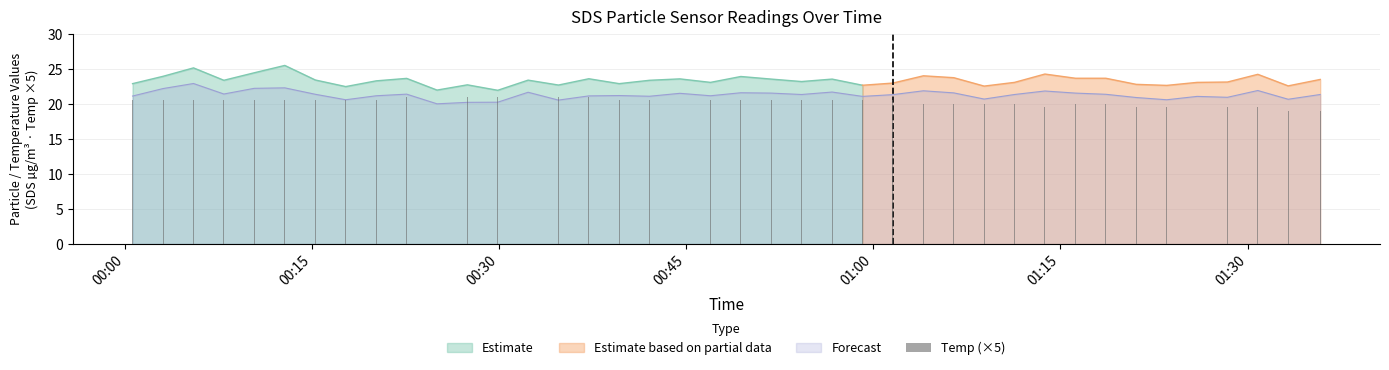

How many categories are shown in the chart?

40